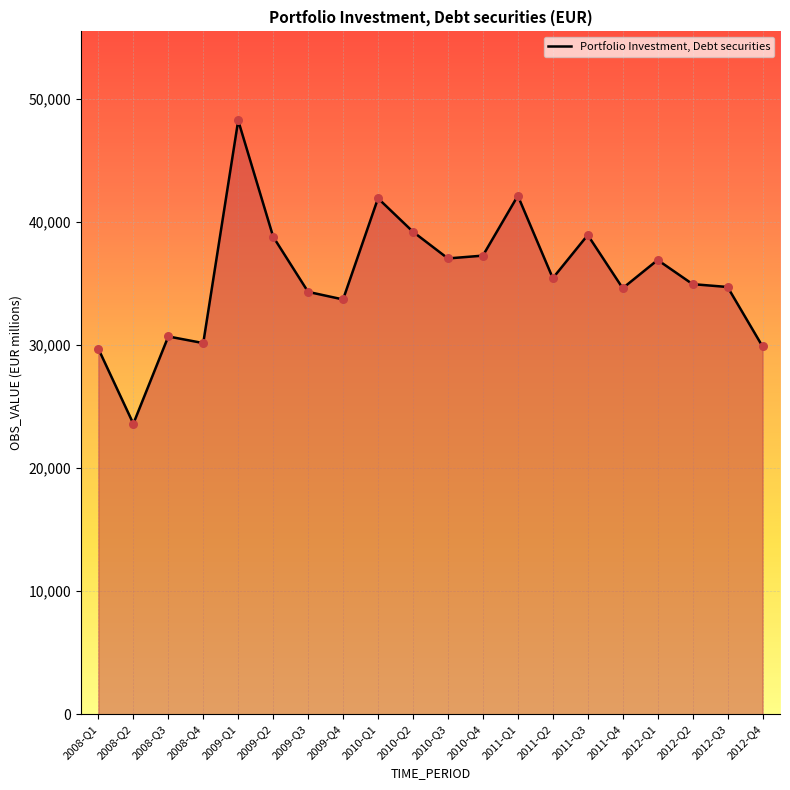

Which has a higher value, 2012-Q4 or 2010-Q3?

2010-Q3